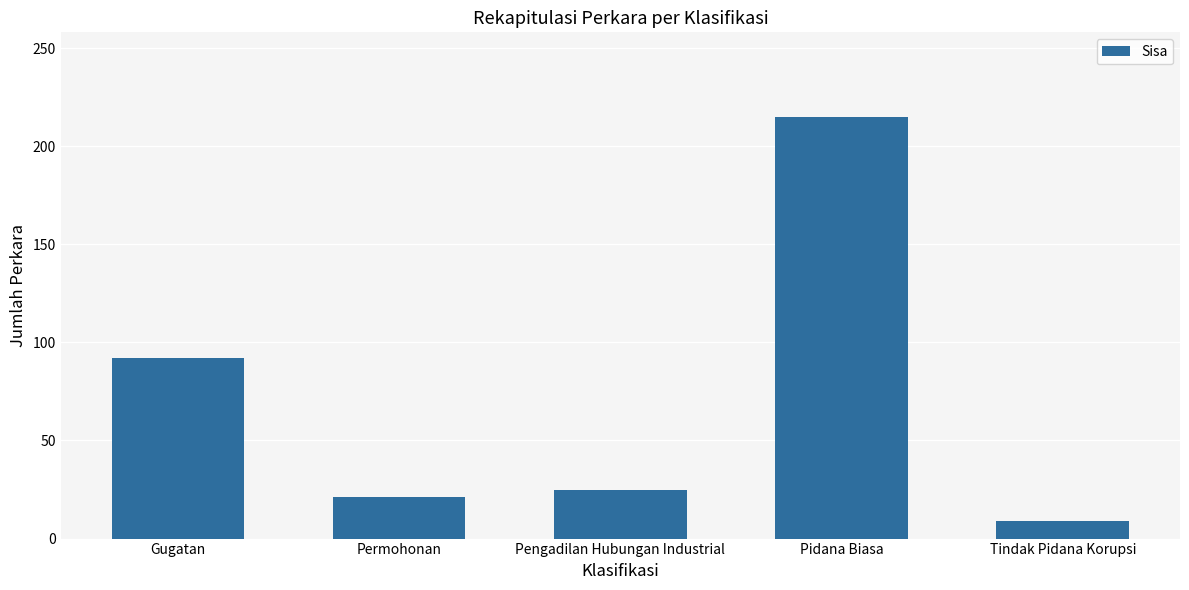

How many bars are there in total?

5